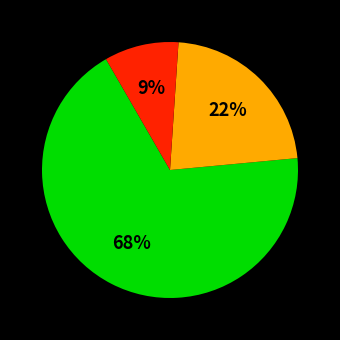

Does any single category account for the majority?

Yes